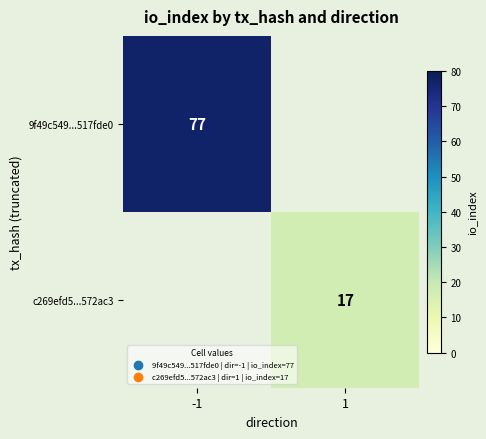

Is the value of c269efd5...572ac3 at 1 greater than the value of 9f49c549...517fde0 at -1?

No